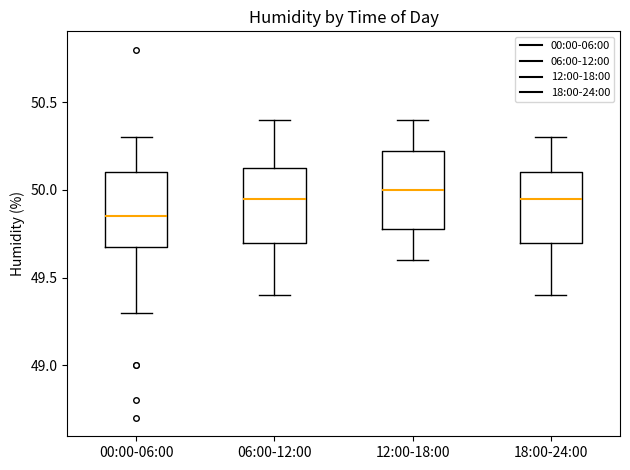

Where does the lower whisker of the box for 06:00-12:00 end on the y-axis? The values are not printed on the chart, so give them approximately, as read against the axis.

49.40